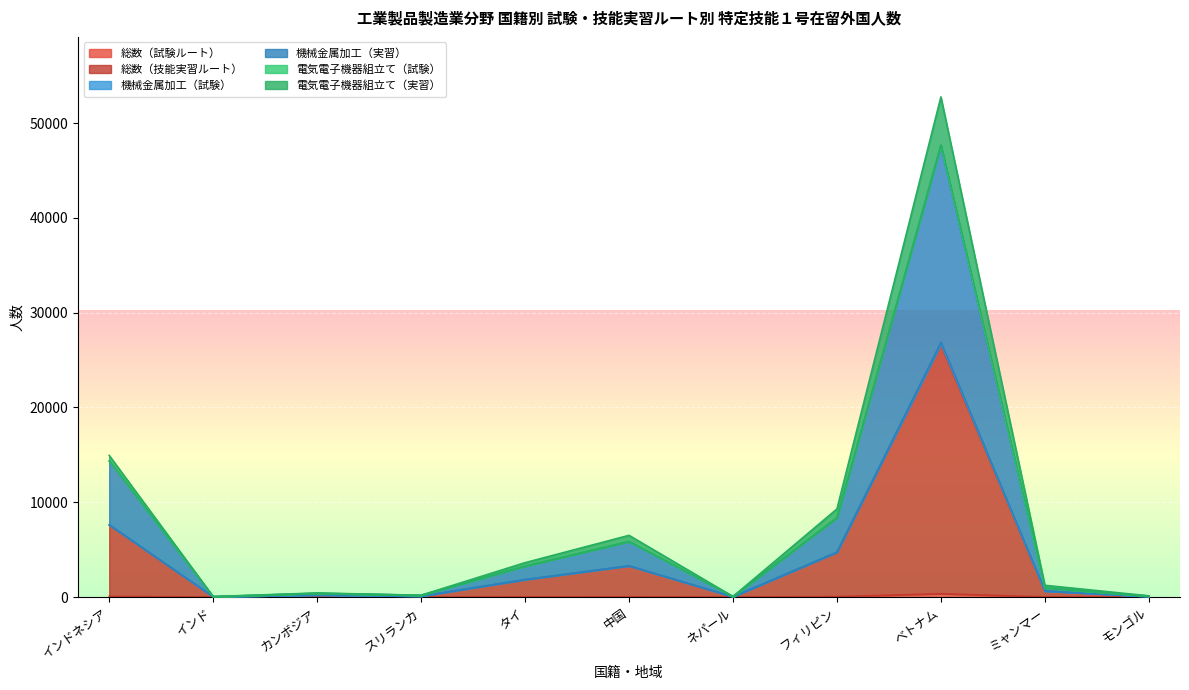

Where does the 総数（技能実習ルート） series first go above 627?

インドネシア